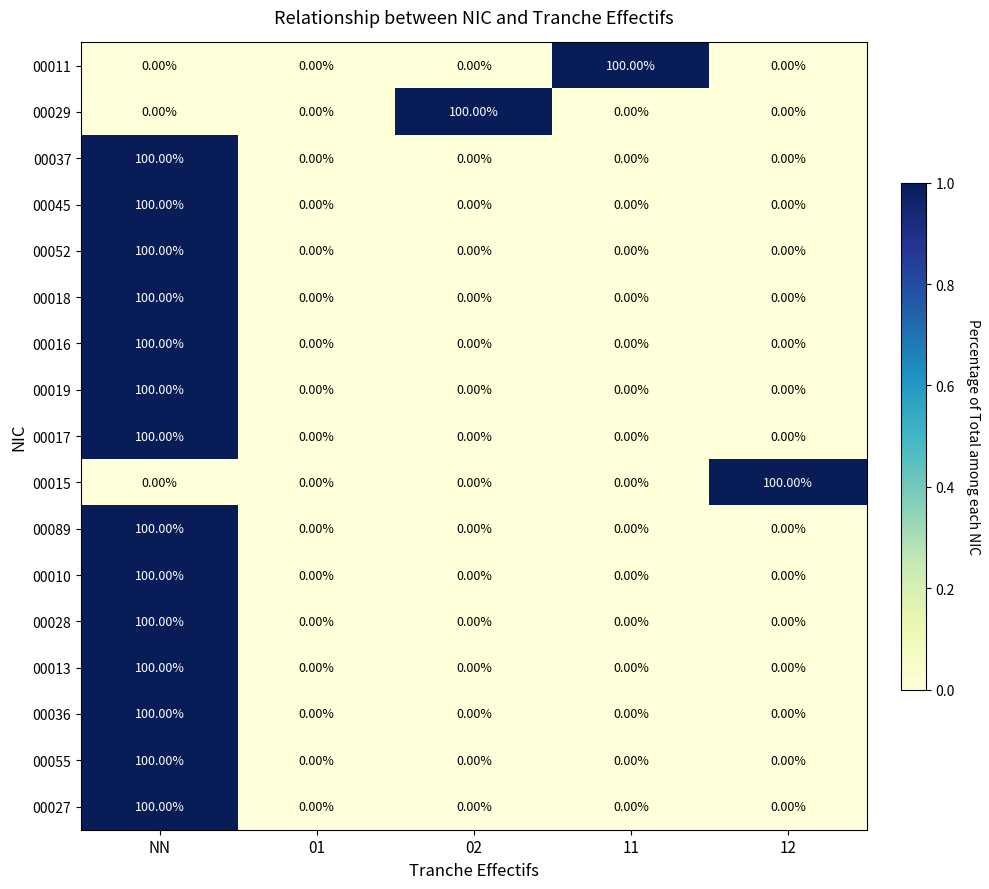

At how many categories does at least one series exceed 69?

4